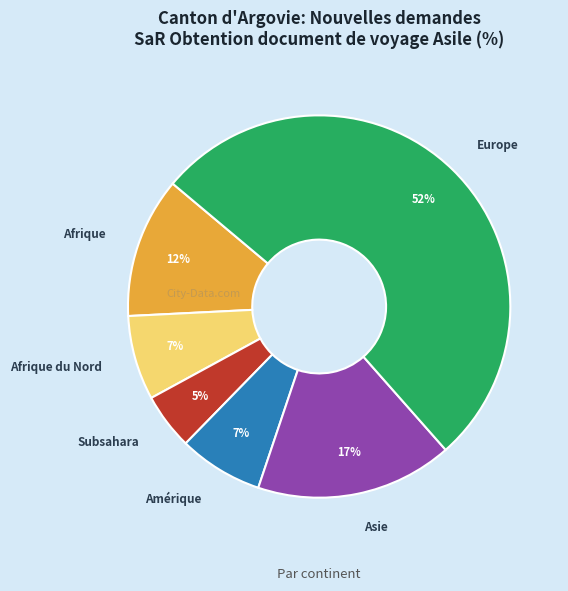

Is the sum of Europe and Subsahara greater than half?

Yes